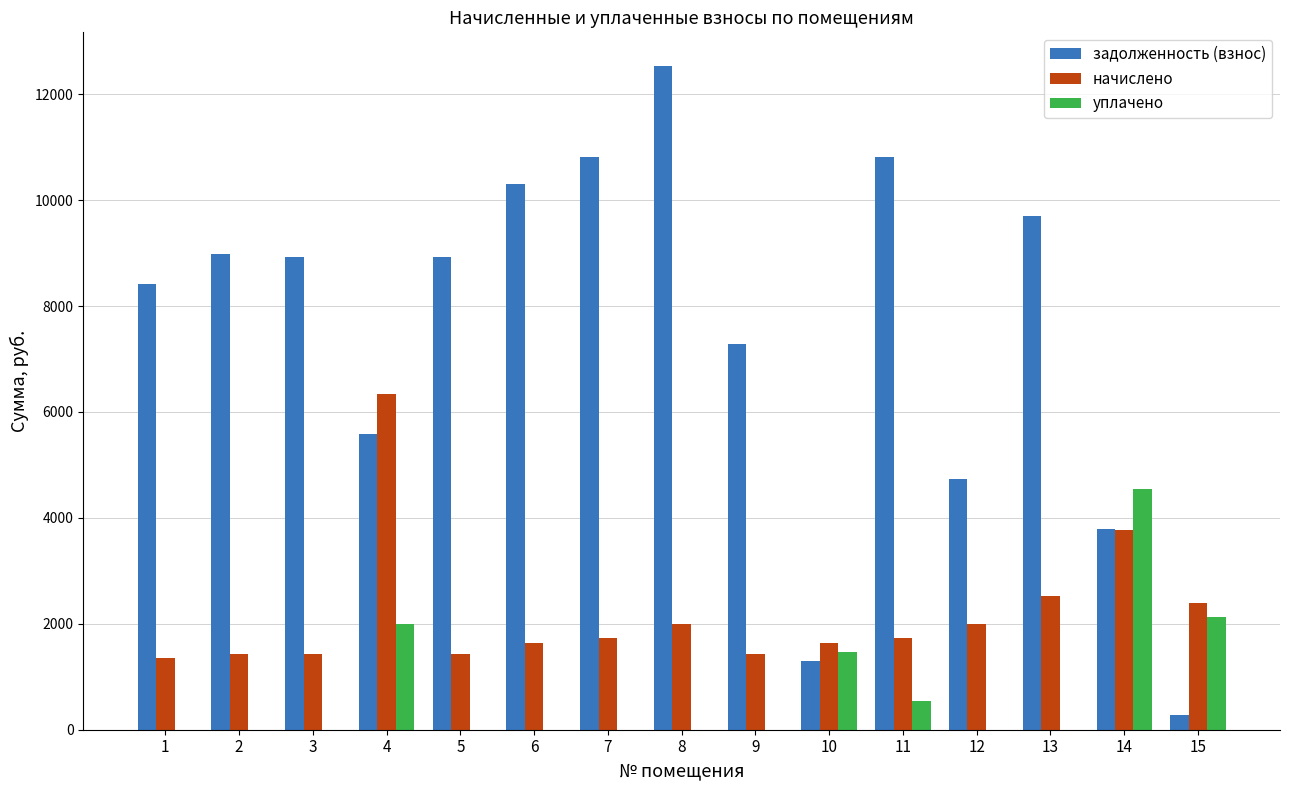

What is the total value across all series at 2?

10422.8